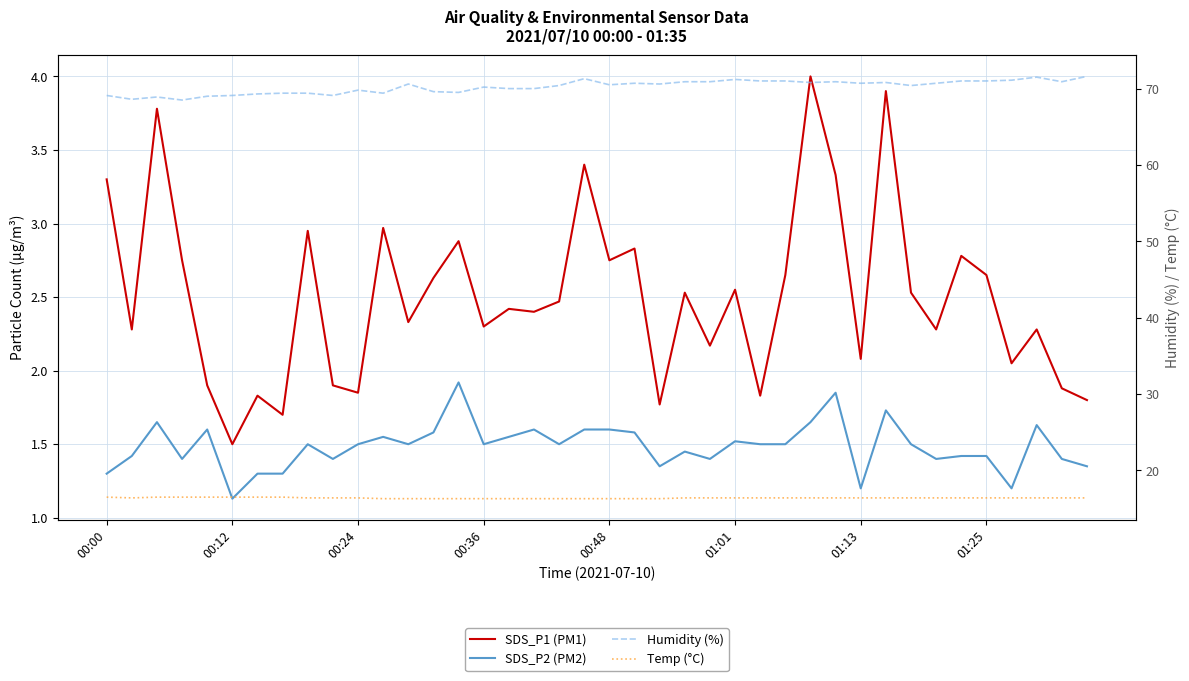

Which series has the largest total across all categories?

Humidity (%)